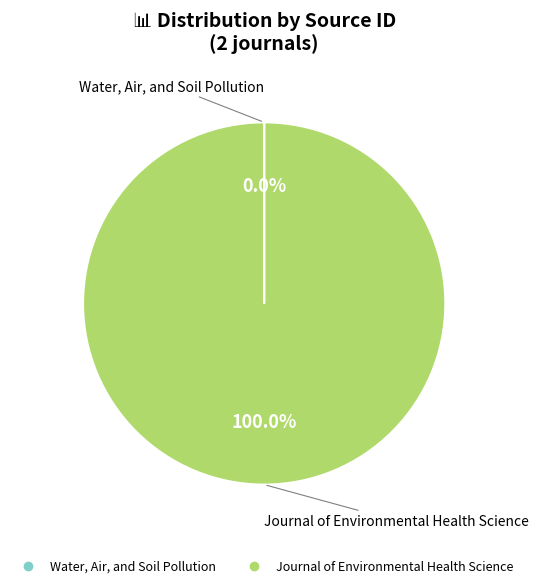

Which slice is the largest?

Journal of Environmental Health Science